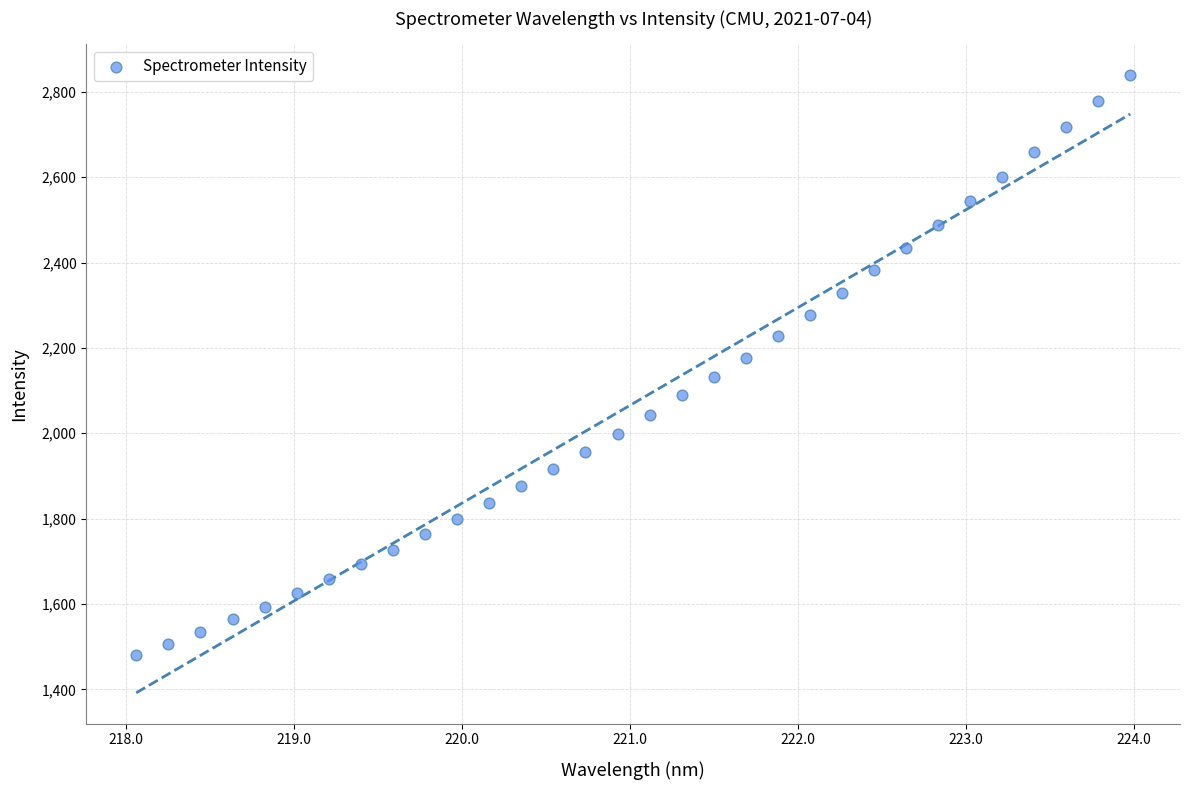

What is the range of Y values (max minus min)?

1359.4